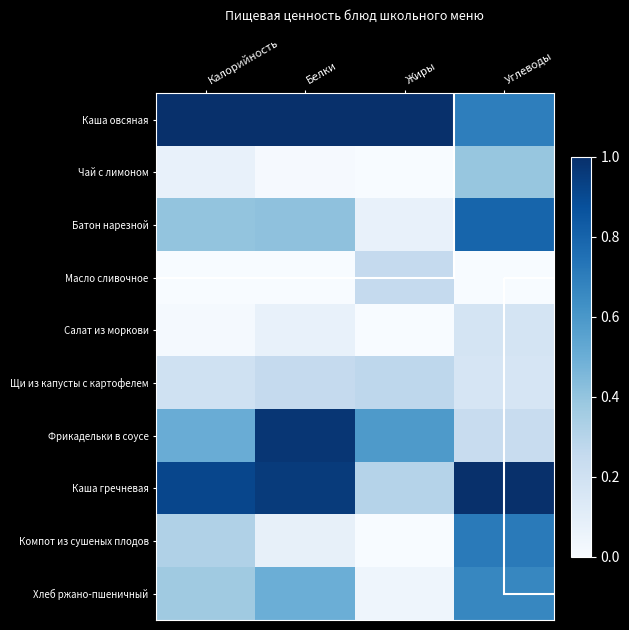

Reading right to left, list all the values displayed in this chart.

Каша овсяная: Углеводы=0.7	Жиры=1.0	Белки=1.0	Калорийность=1.0
Чай с лимоном: Углеводы=0.4	Жиры=0.0	Белки=0.0	Калорийность=0.1
Батон нарезной: Углеводы=0.8	Жиры=0.1	Белки=0.4	Калорийность=0.4
Масло сливочное: Углеводы=0.0	Жиры=0.3	Белки=0.0	Калорийность=0.0
Салат из моркови: Углеводы=0.2	Жиры=0.0	Белки=0.1	Калорийность=0.0
Щи из капусты с картофелем: Углеводы=0.2	Жиры=0.3	Белки=0.3	Калорийность=0.2
Фрикадельки в соусе: Углеводы=0.2	Жиры=0.6	Белки=1.0	Калорийность=0.5
Каша гречневая: Углеводы=1.0	Жиры=0.3	Белки=1.0	Калорийность=0.9
Компот из сушеных плодов: Углеводы=0.7	Жиры=0.0	Белки=0.1	Калорийность=0.3
Хлеб ржано-пшеничный: Углеводы=0.7	Жиры=0.0	Белки=0.5	Калорийность=0.4